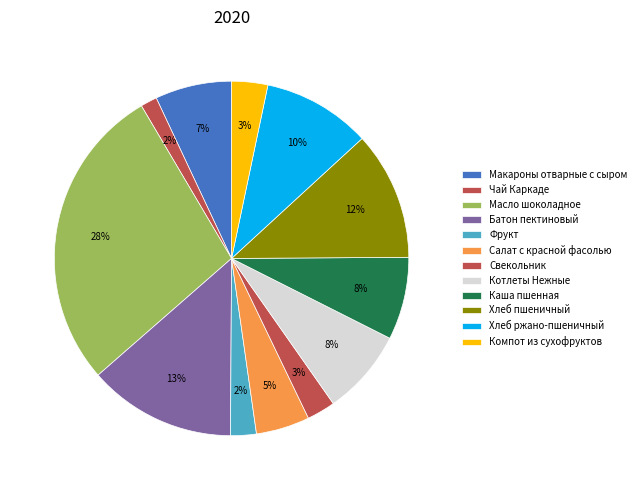

To the nearest percent, what is the difference between the largest and smallest slice percentages?

26%